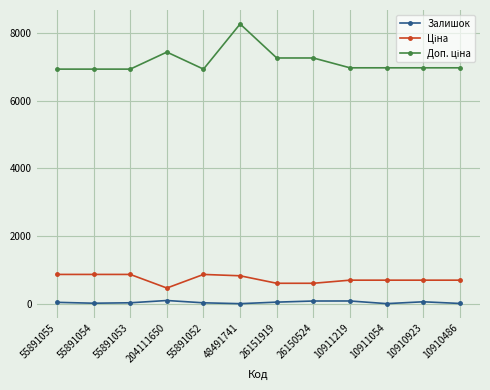

Is it true that Залишок equals 4.0 at 10911054?

True